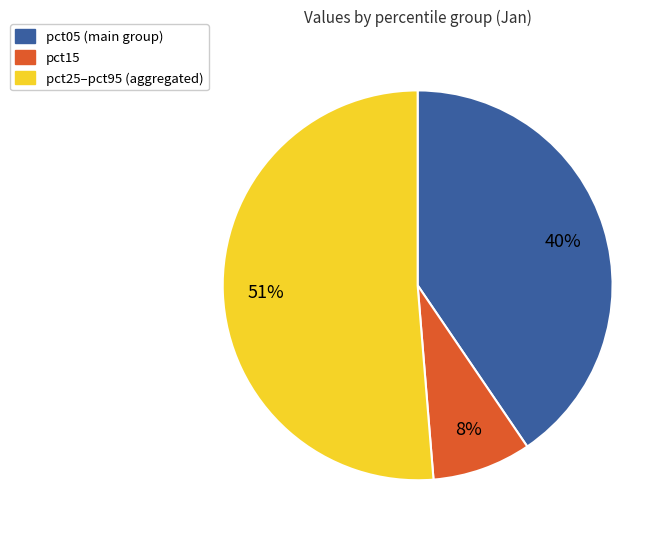

How many slices are in this pie chart?

3